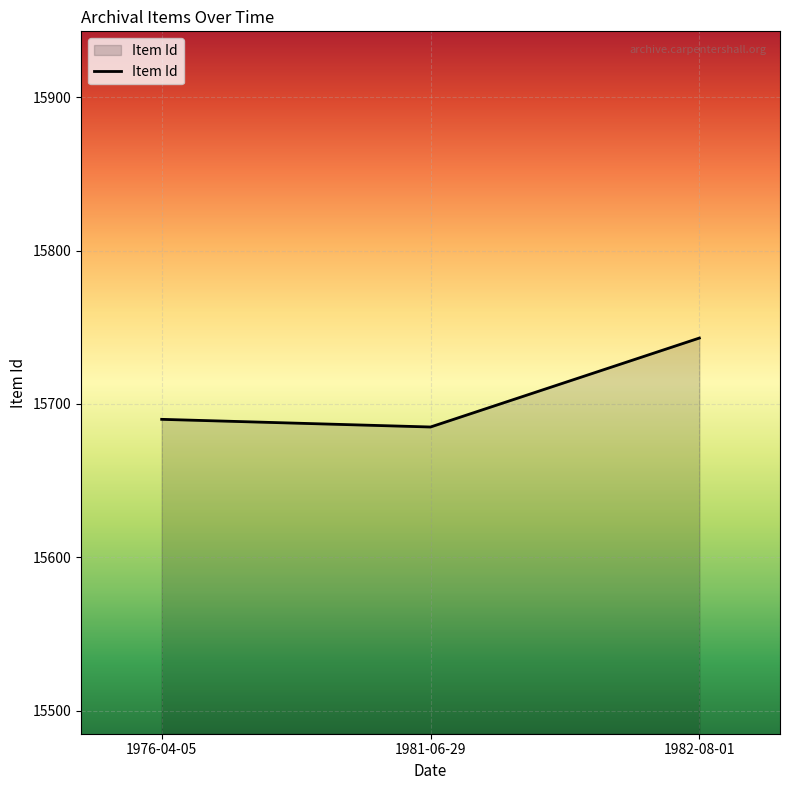

Does the chart have visible grid lines?

Yes